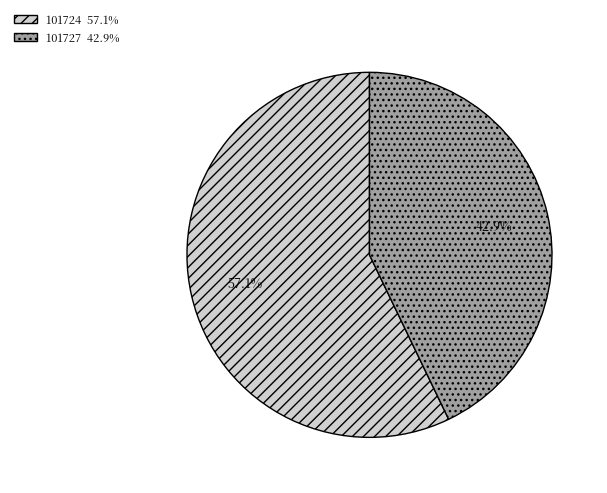

Combined, do 101727 and 101724 account for over 50%?

Yes